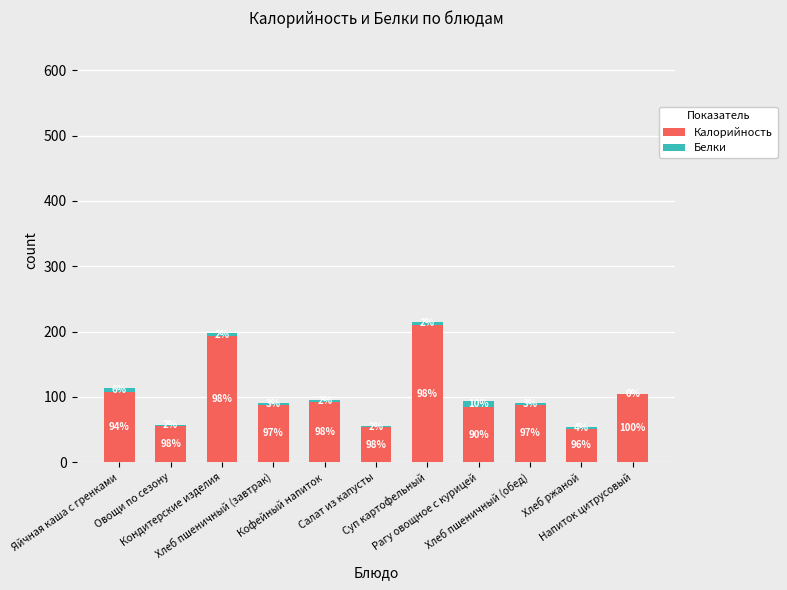

Are the bars grouped side by side (vs. stacked)?

No